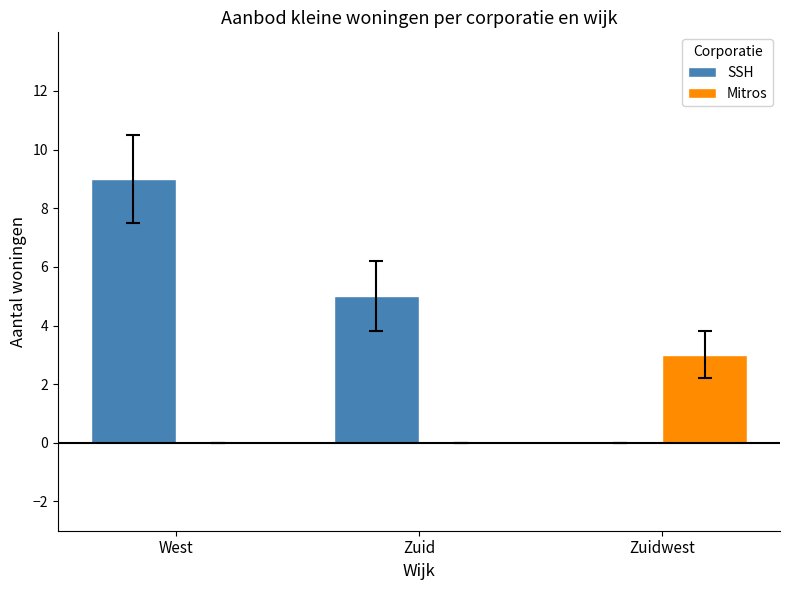

The value of SSH at Zuid is 9. True or false?

False